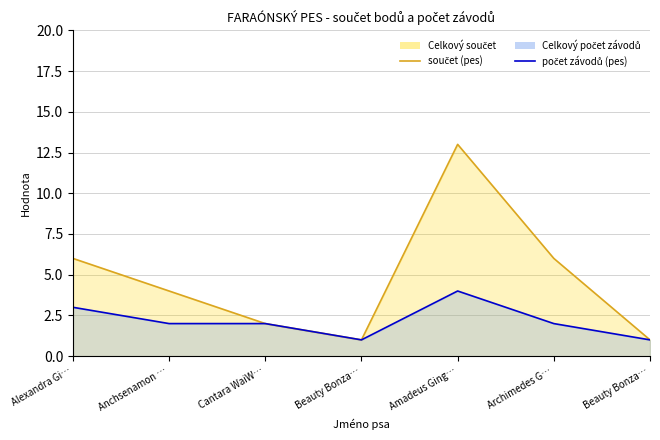

How many lines are shown in the chart?

2